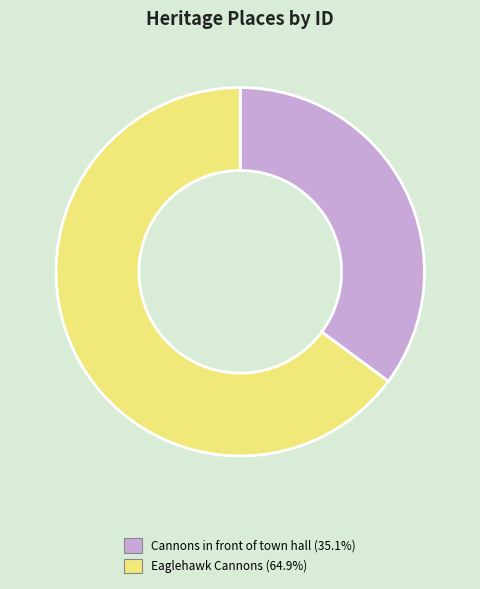

The Cannons in front of town hall slice represents 35% of the pie. True or false?

True